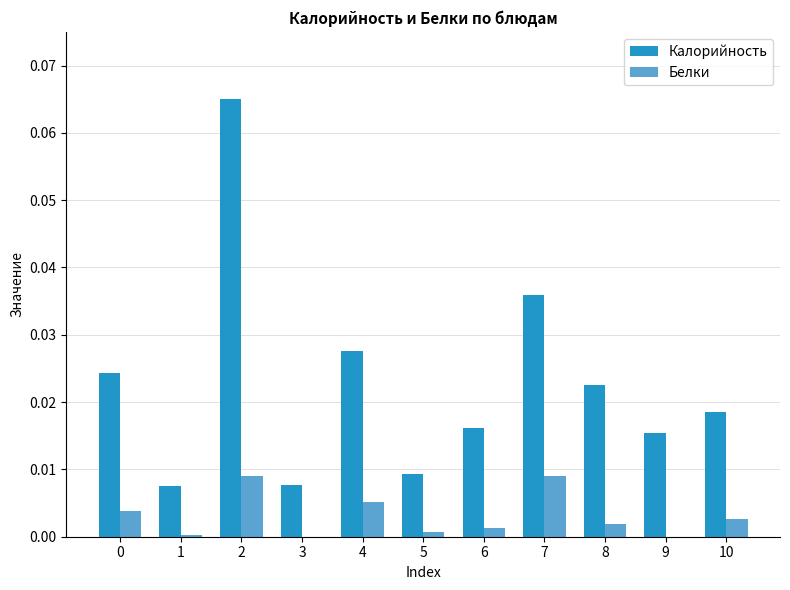

Is the value of Калорийность at 5 greater than the value of Белки at 6?

Yes